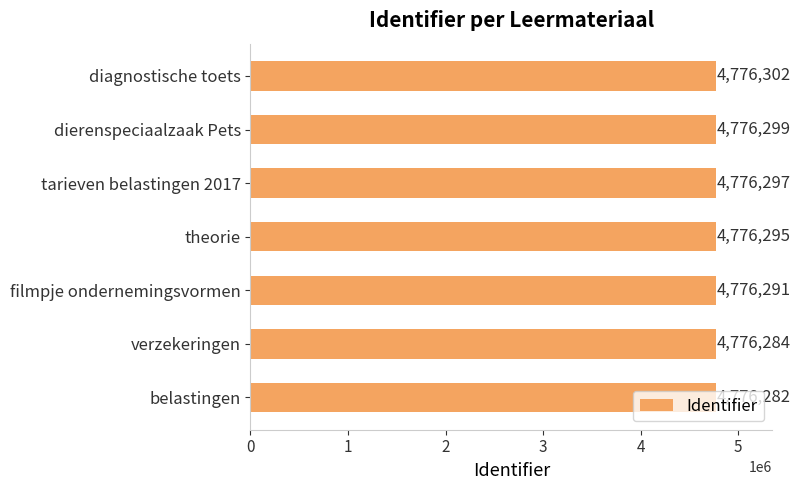

The chart shows a value of 2199012 at filmpje ondernemingsvormen. True or false?

False